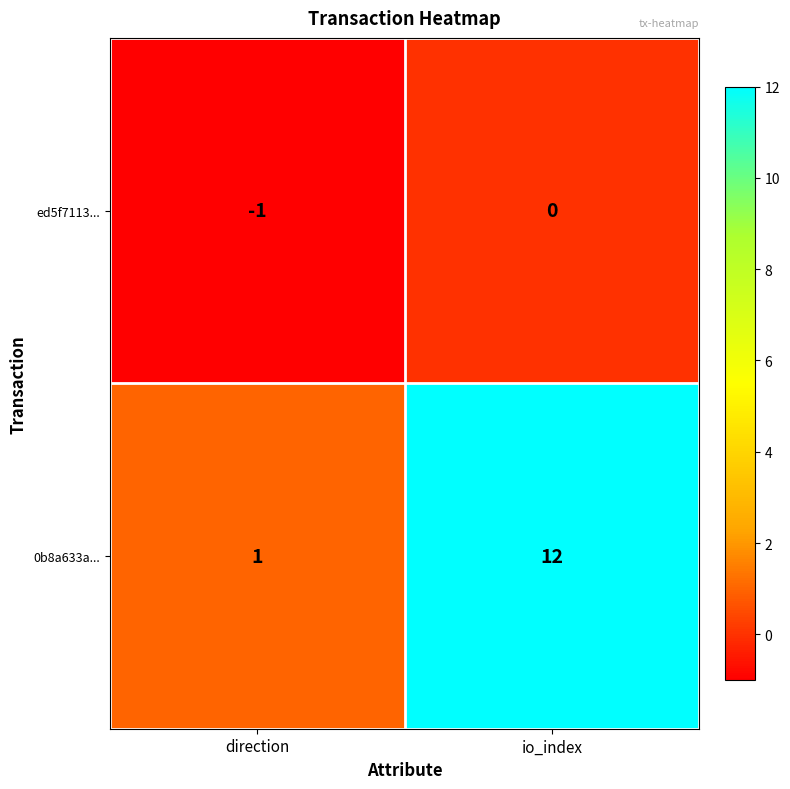

Which category has the highest value in the ed5f7113... series?

io_index